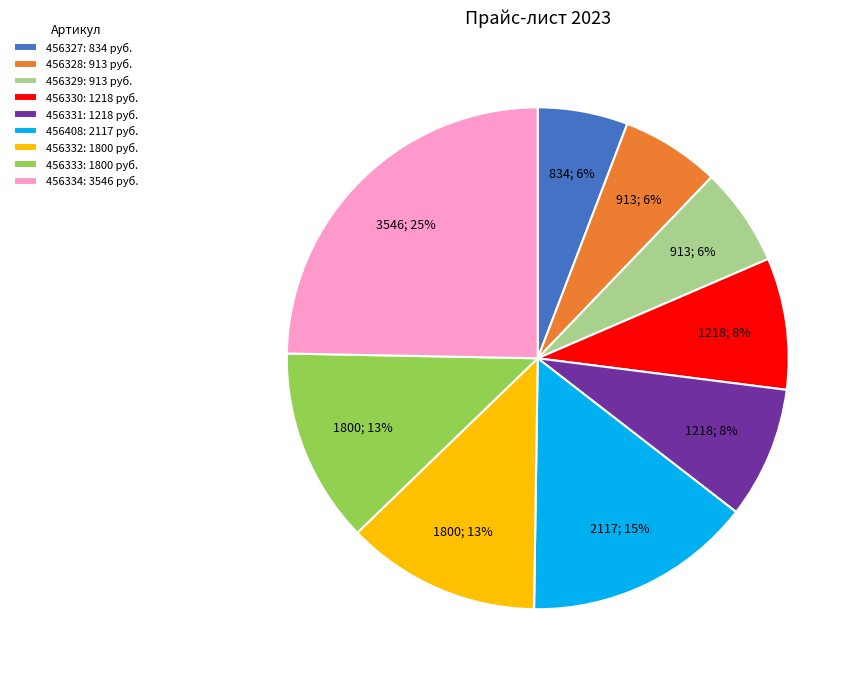

To the nearest percent, what portion does 456329: 913 руб. represent?

6%